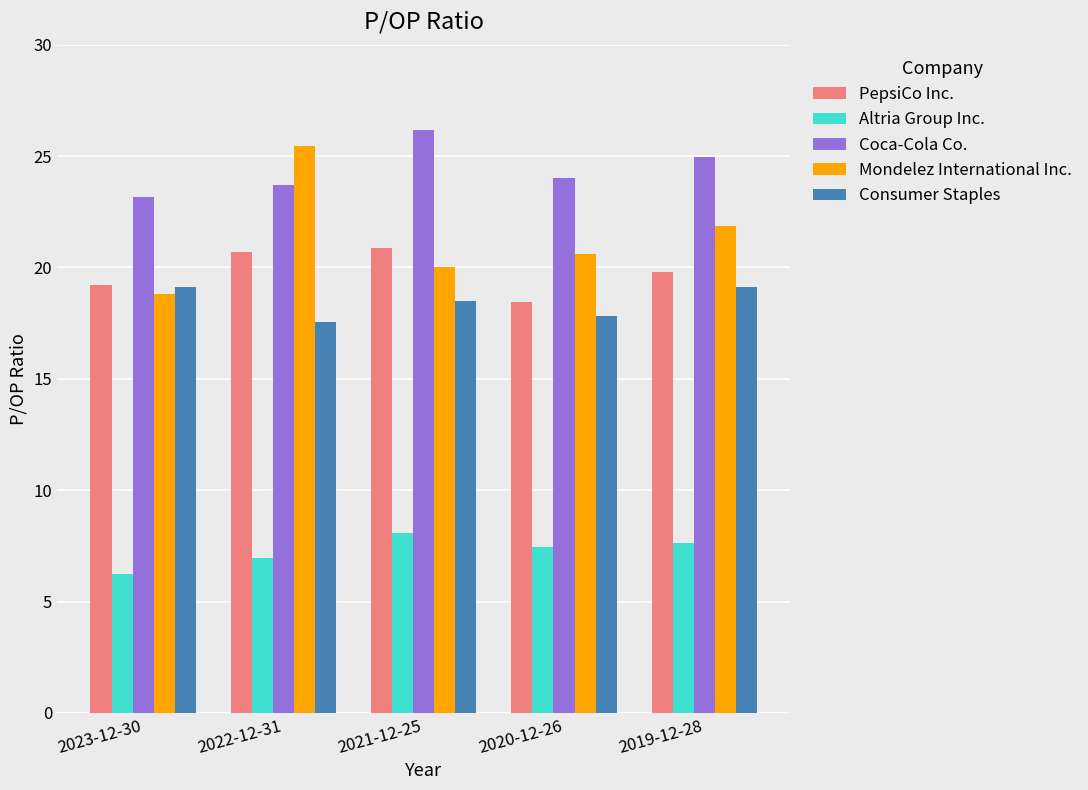

What are all the series names shown in the legend?

PepsiCo Inc., Altria Group Inc., Coca-Cola Co., Mondelez International Inc., Consumer Staples